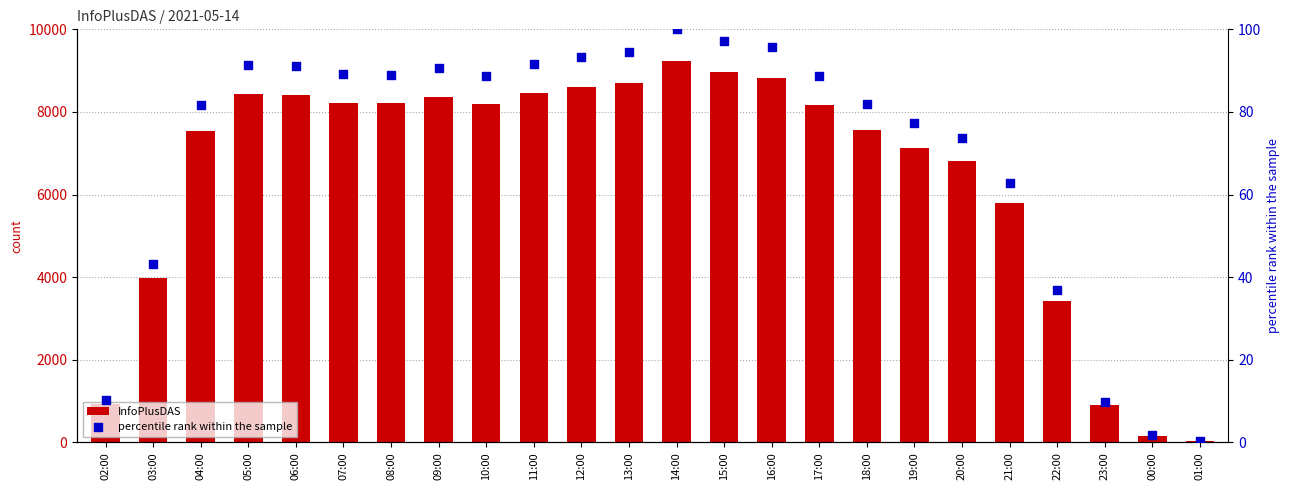

Which series has the largest total across all categories?

InfoPlusDAS